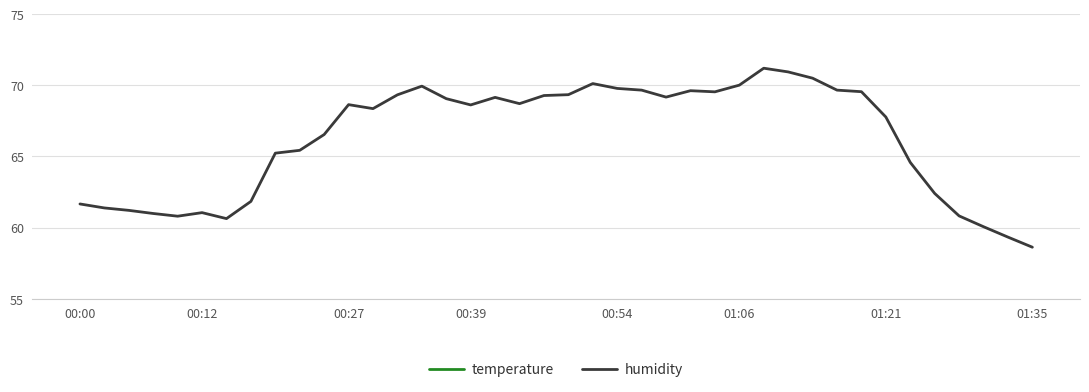

Is it true that humidity equals 67.8 at 01:21?

True